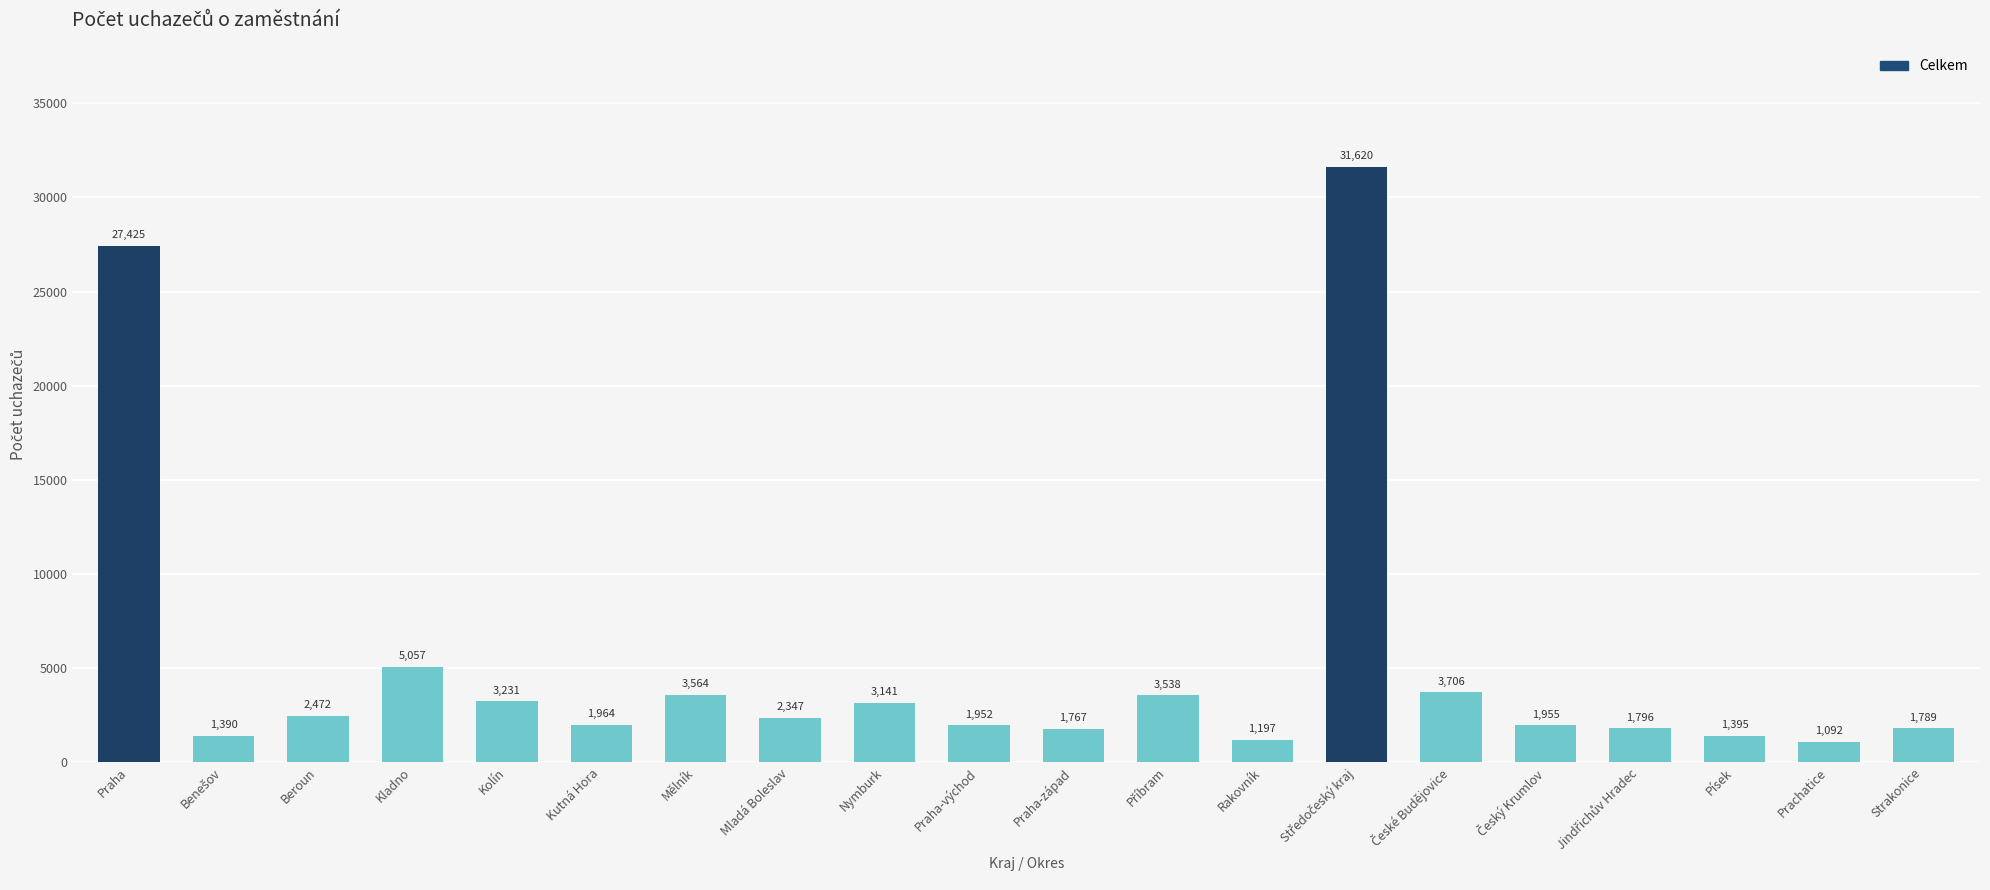

What is the ratio of the value at Beroun to the value at Praha?

0.1